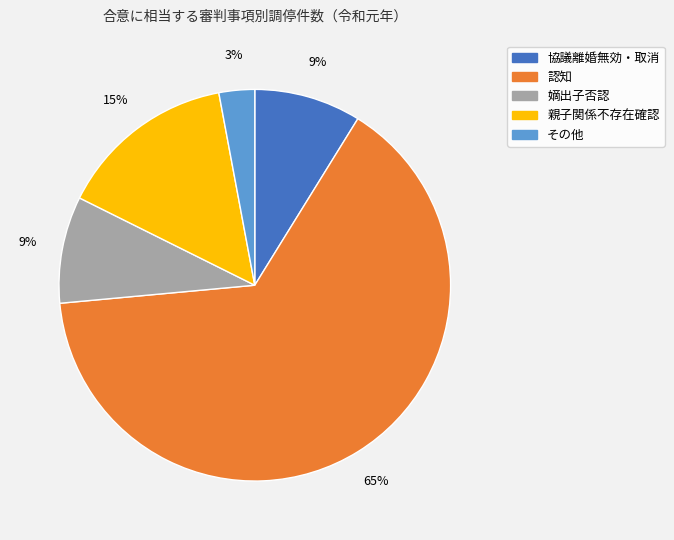

Approximately how many times larger is the value at 協議離婚無効・取消 compared to その他?

3.0